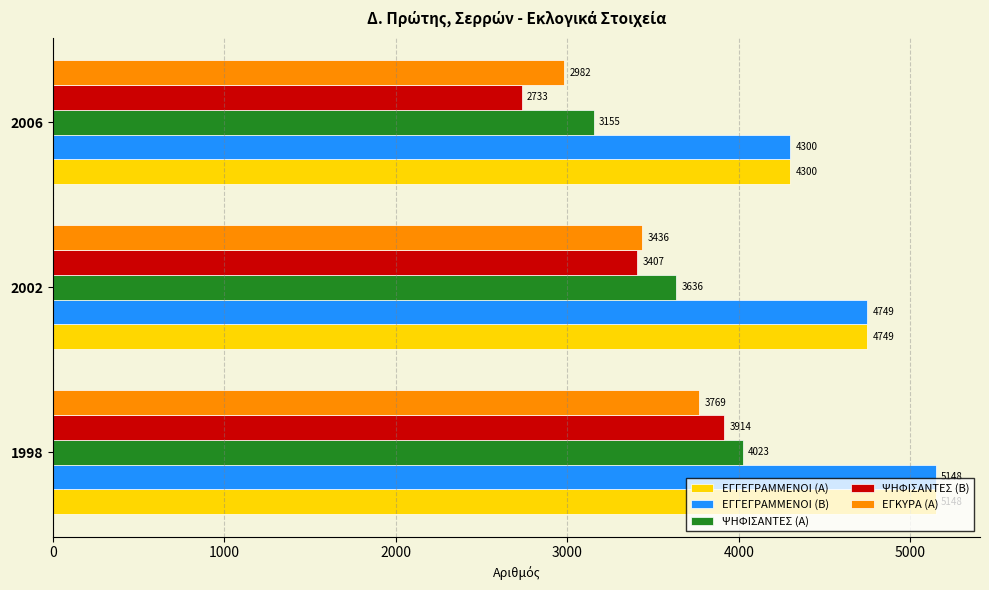

The ΕΓΓΕΓΡΑΜΜΕΝΟΙ (Β) series shows 5148 at 1998. True or false?

True